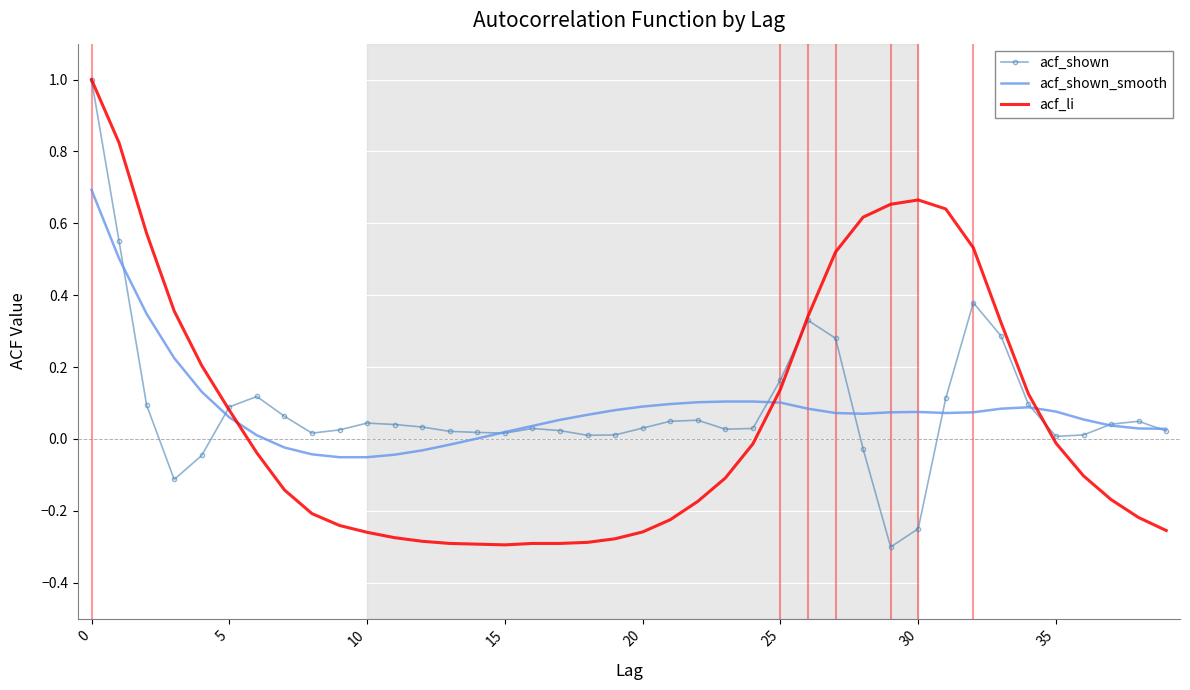

What is the greatest value displayed?

1.0